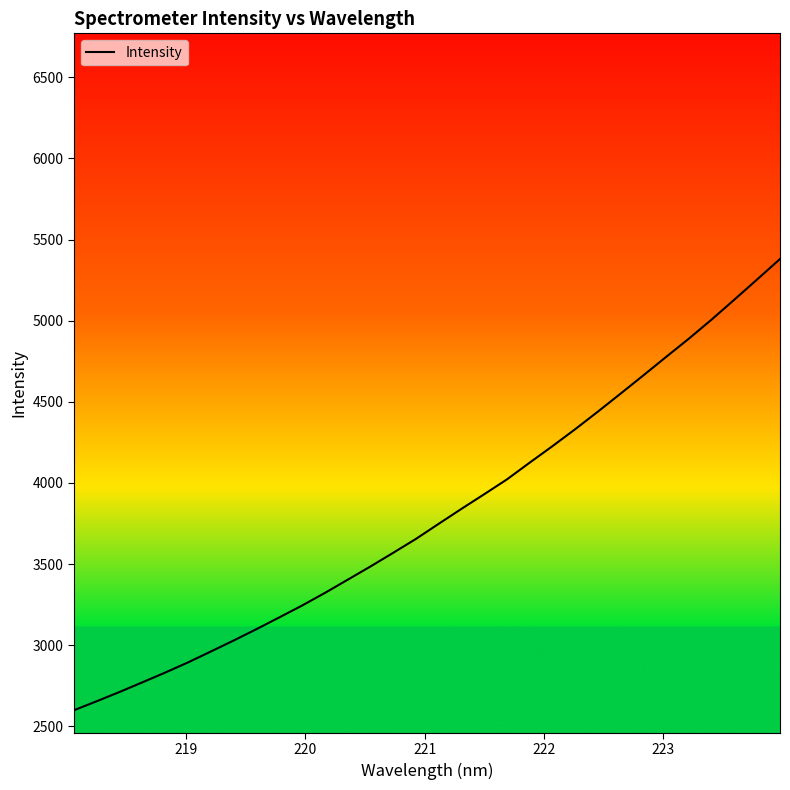

What is the minimum value shown in the chart?

2598.9